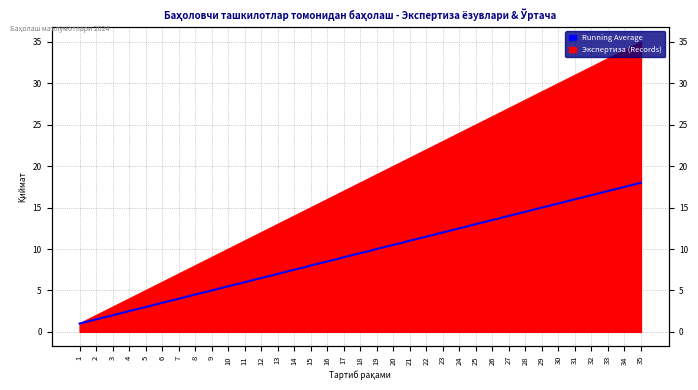

Which has a higher value, 25 or 18?

25